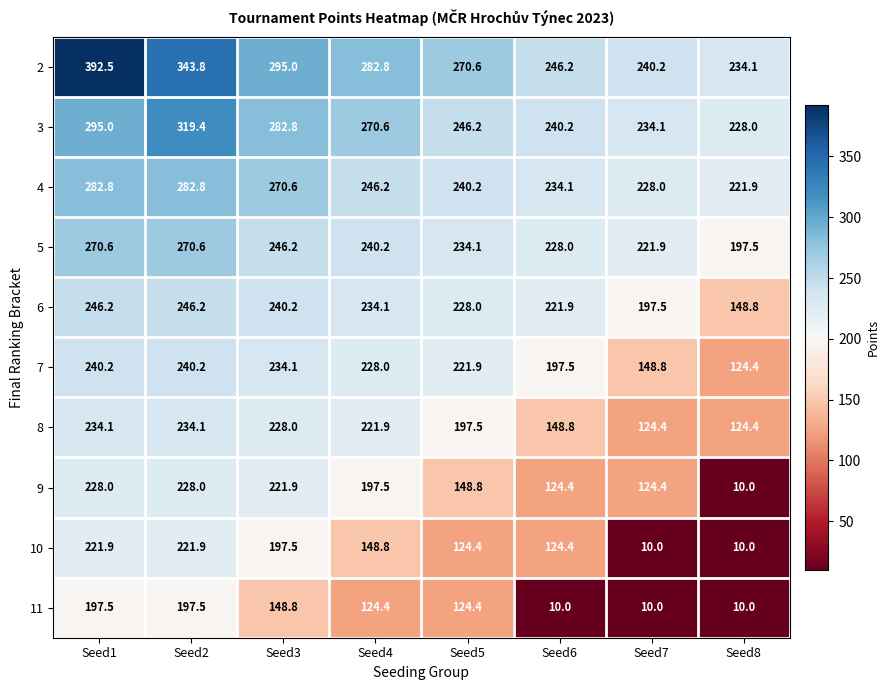

At how many categories does at least one series exceed 264?

5